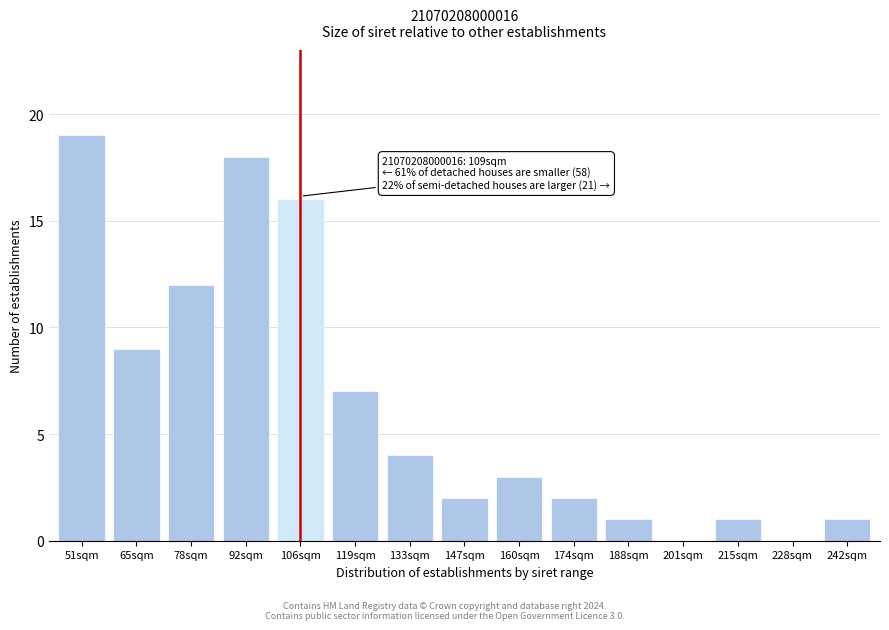

Reading left to right, what are all the values shown in this chart?

51sqm=19	65sqm=9	78sqm=12	92sqm=18	106sqm=16	119sqm=7	133sqm=4	147sqm=2	160sqm=3	174sqm=2	188sqm=1	201sqm=0	215sqm=1	228sqm=0	242sqm=1